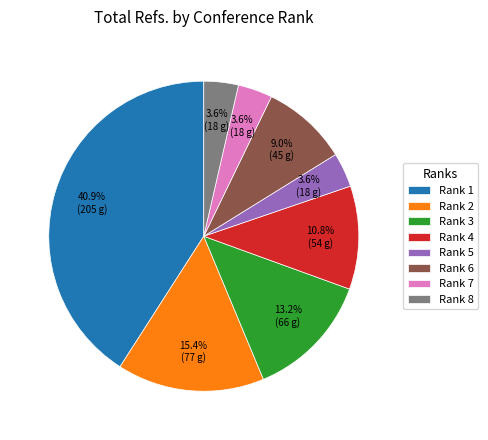

The Rank 7 slice represents 4% of the pie. True or false?

True